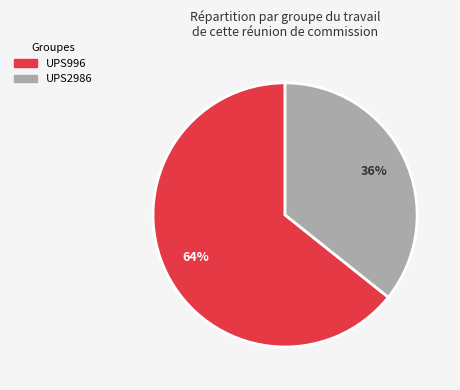

What is the ratio of the value at UPS996 to the value at UPS2986?

1.8